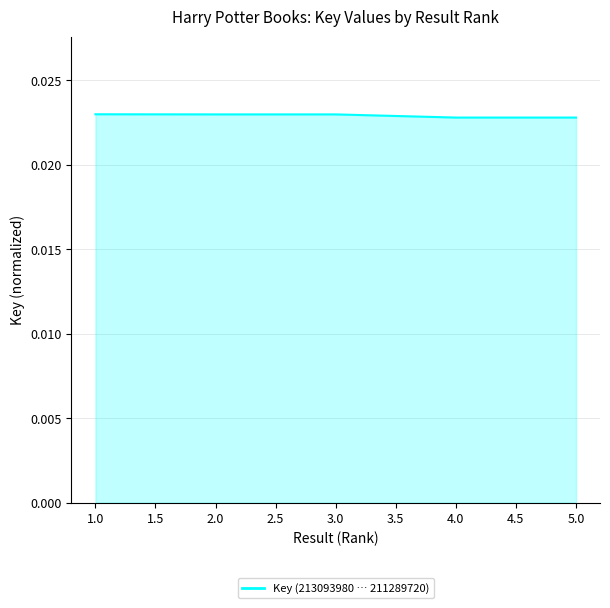

Count the number of categories in the chart.

5